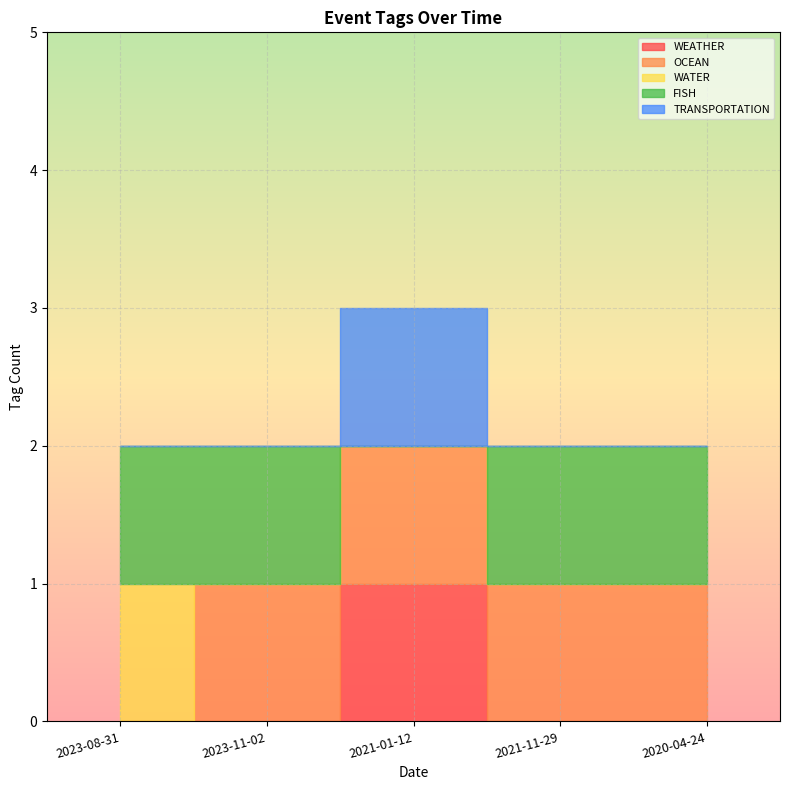

How many positive values does the TRANSPORTATION series have?

1